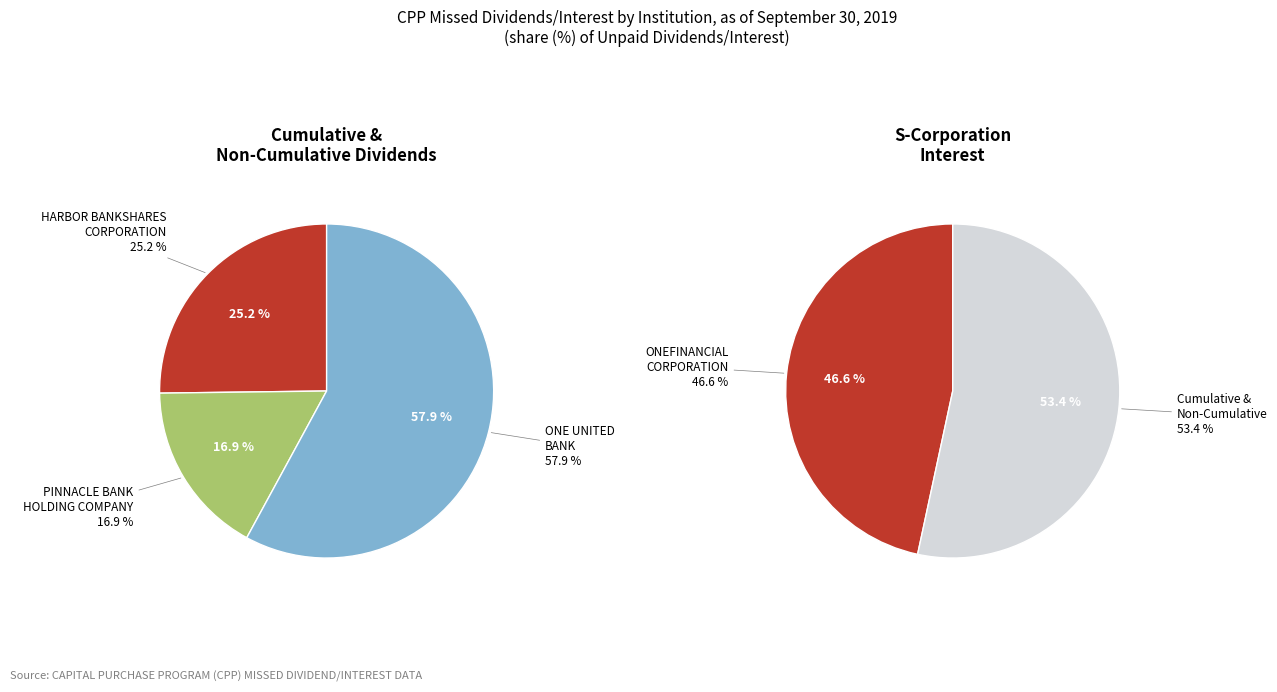

To the nearest percent, what portion does ONEFINANCIAL
CORPORATION represent?

47%